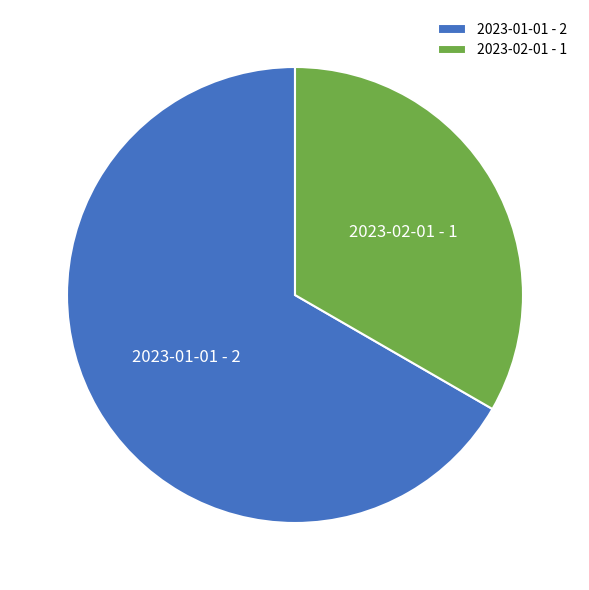

True or false: 2023-01-01 - 2 accounts for 78% of the total.

False